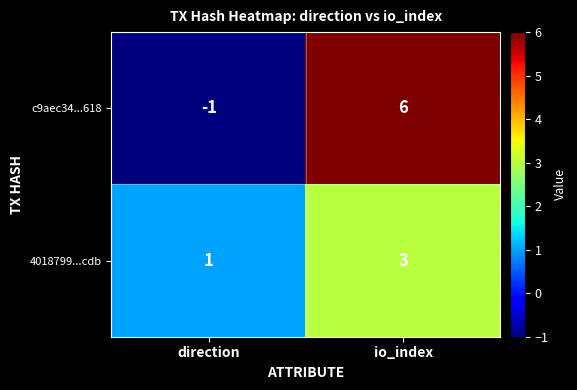

How many distinct data groups are displayed?

2